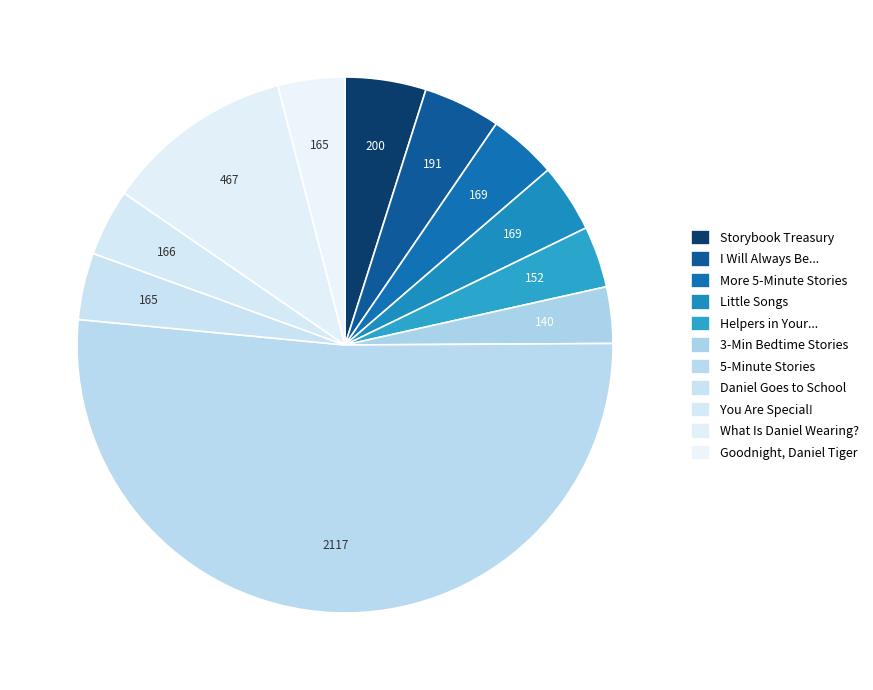

To the nearest percent, what is the average slice percentage?

9%